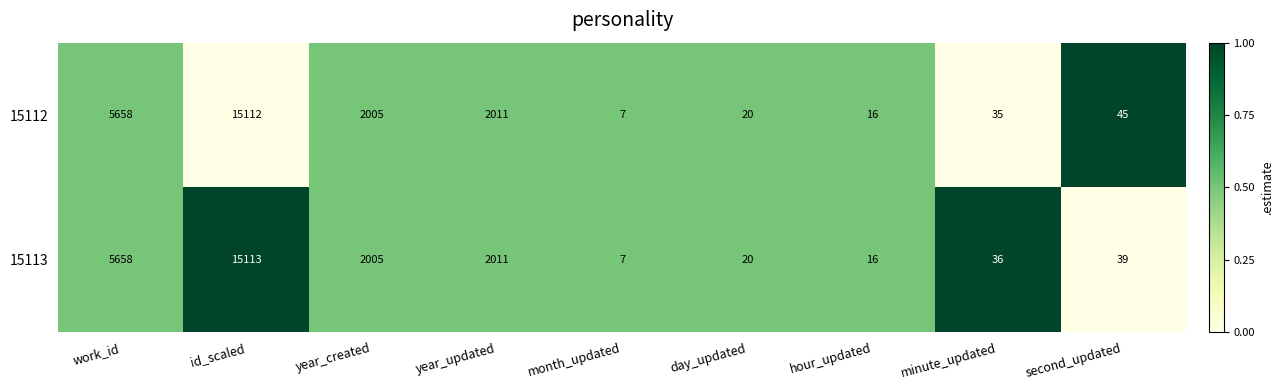

Which series has the largest total across all categories?

15112